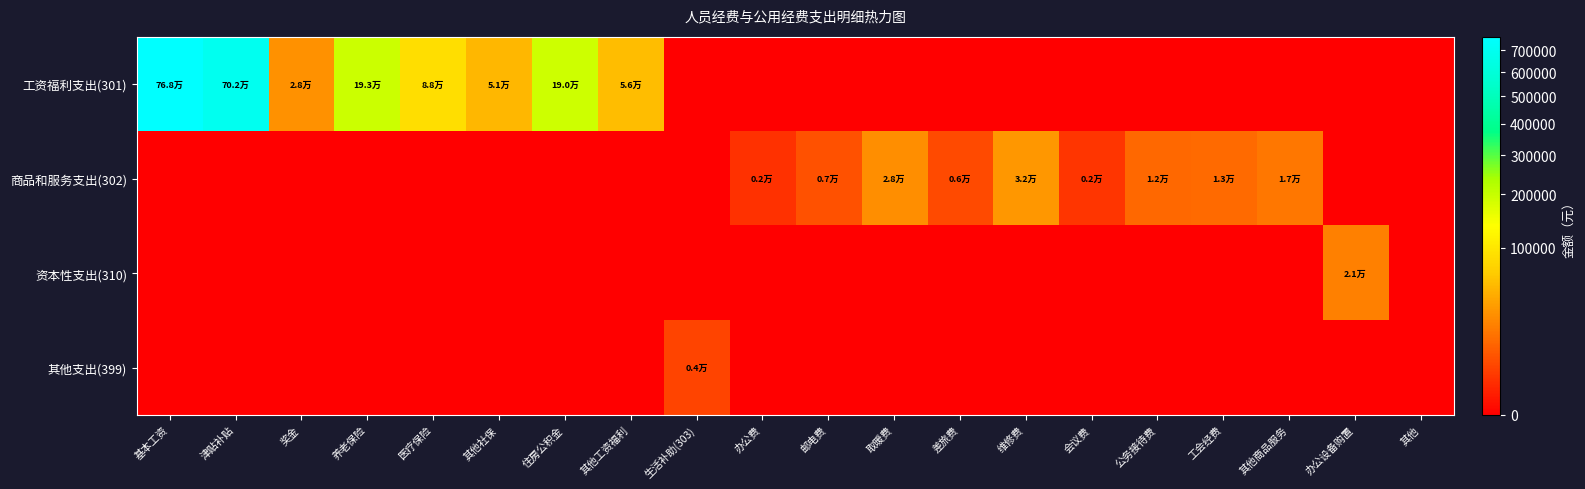

Which series changed the most between 基本工资 and 工会经费?

工资福利支出(301)